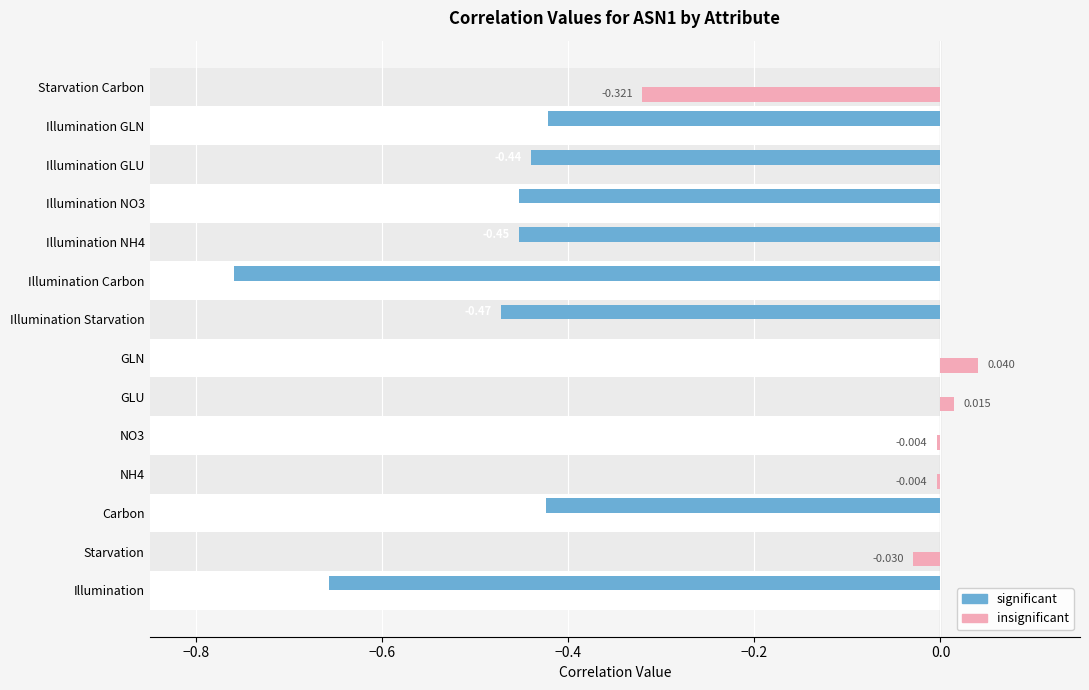

What position from the right is Illumination?

14